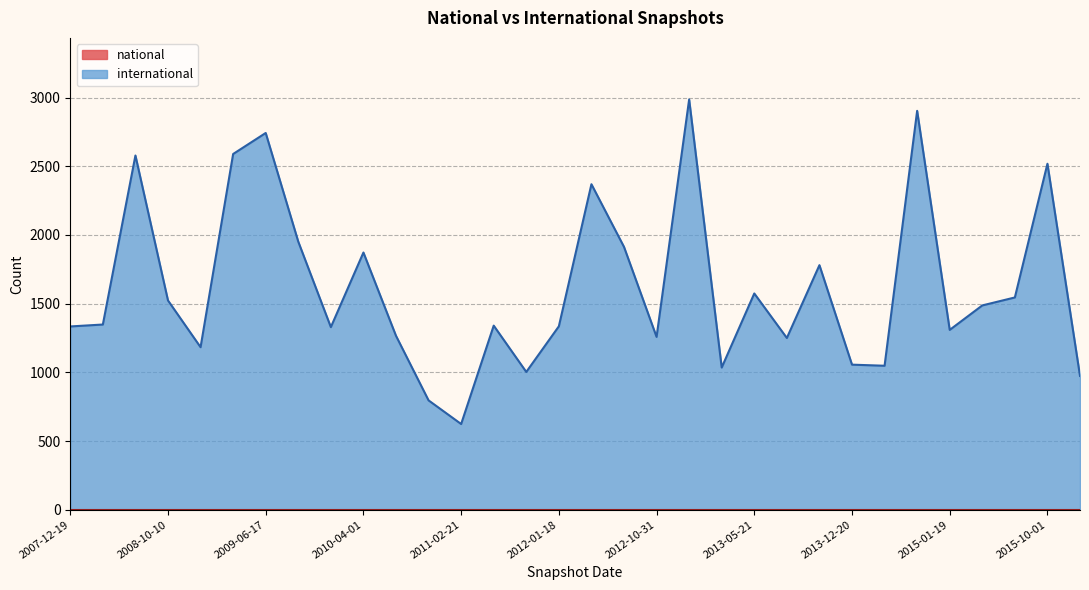

What is the difference between the values at 2012-03-26 and 2013-09-10?

589